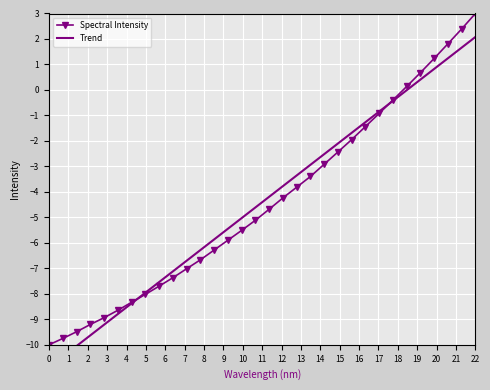

Which category has the highest value in the Spectral Intensity series?

22